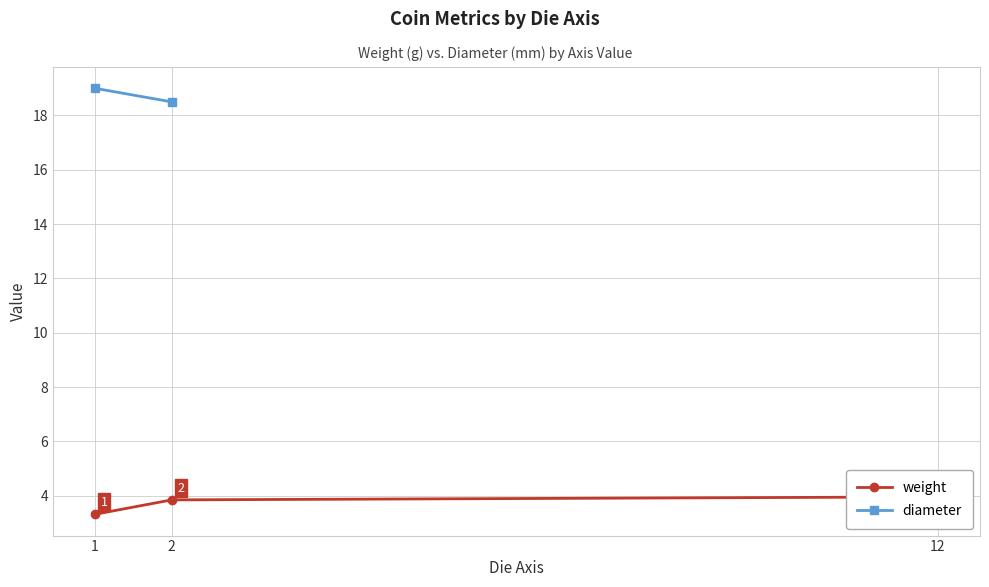

At how many categories does at least one series exceed 15?

2